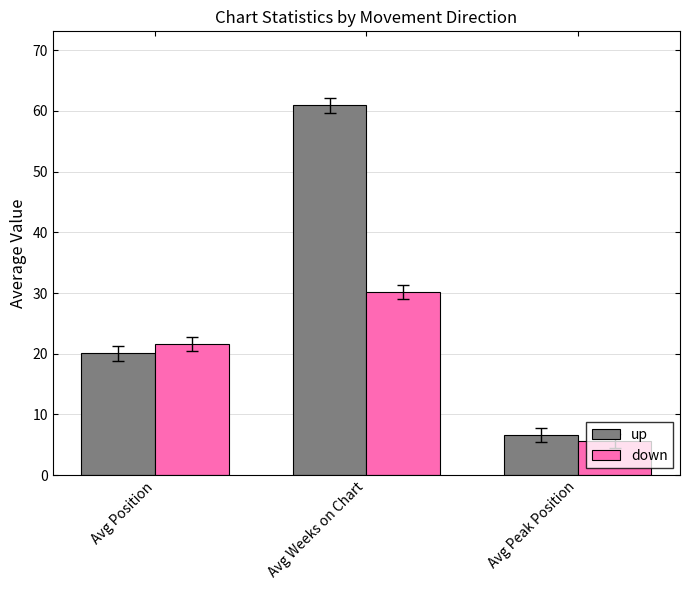

What is the maximum value for down?

30.2